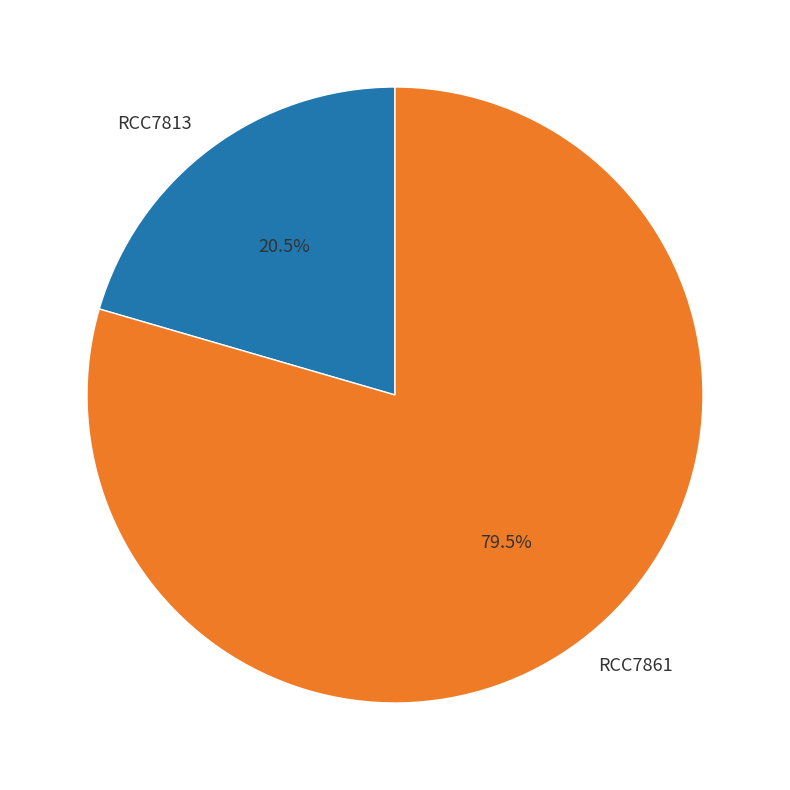

Which has a higher value, RCC7813 or RCC7861?

RCC7861